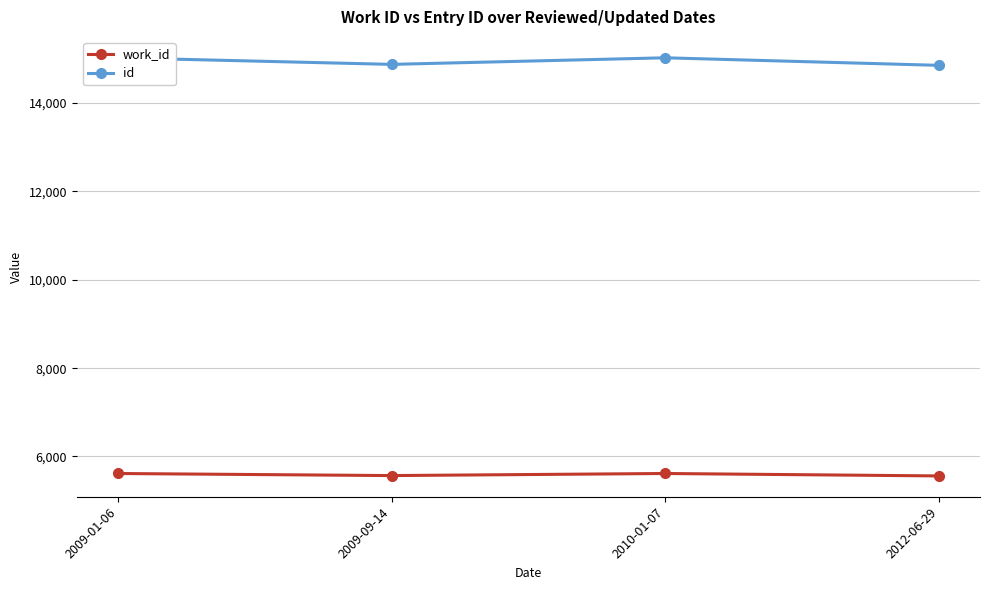

At which category does id reach its first local valley?

2009-09-14